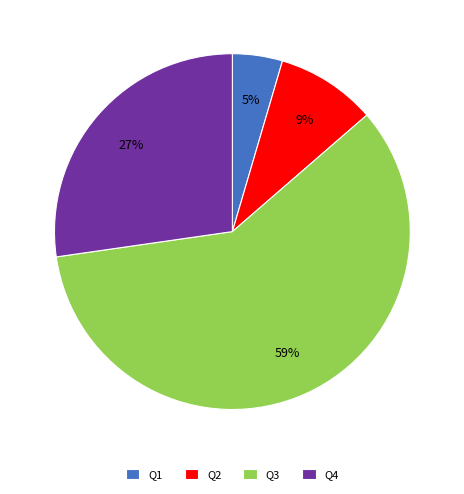

Do Q1 and Q3 together represent more than half of the pie?

Yes